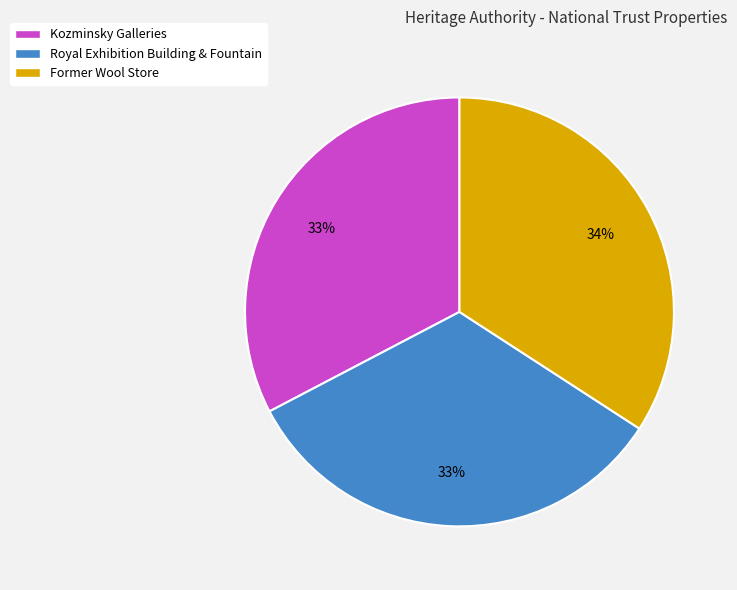

How many slices are in this pie chart?

3